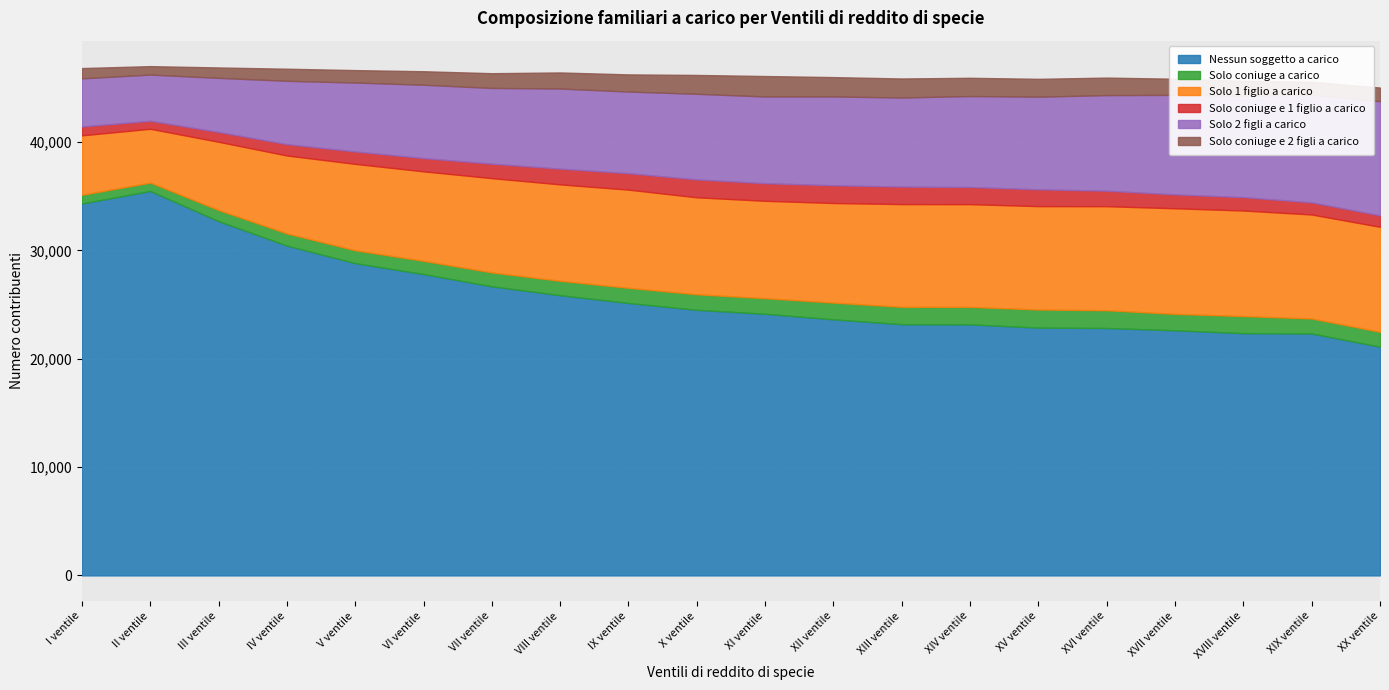

Count the number of categories in the chart.

20